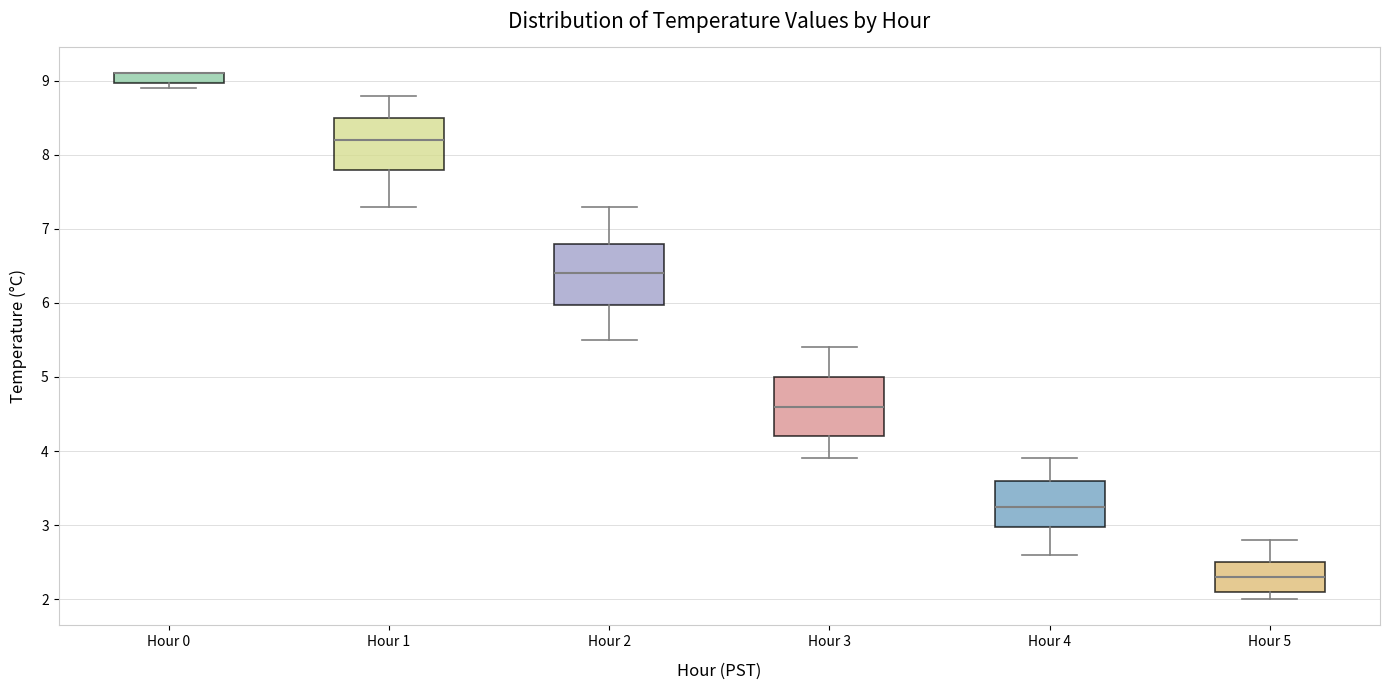

Where is the upper edge of the box for Hour 2 on the y-axis? The values are not printed on the chart, so give them approximately, as read against the axis.

6.8